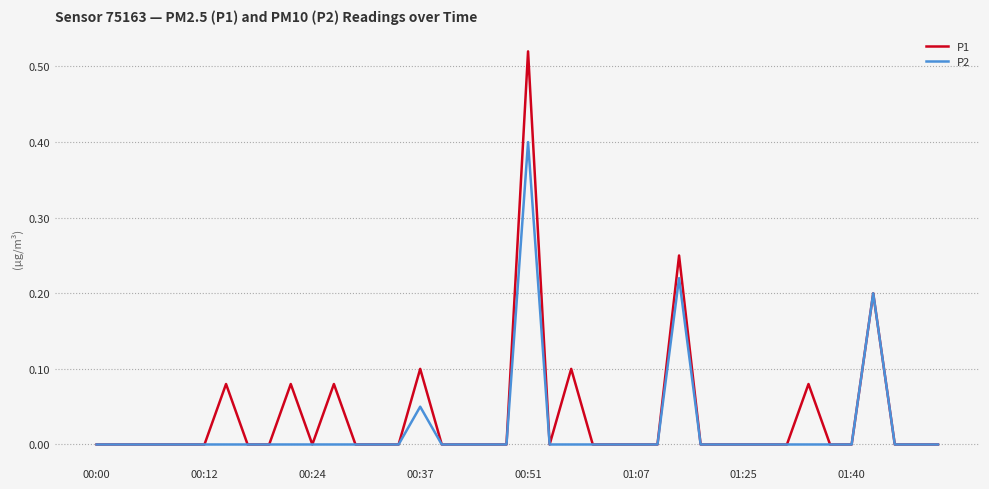

List the series in order of their peak value, highest first.

P1, P2